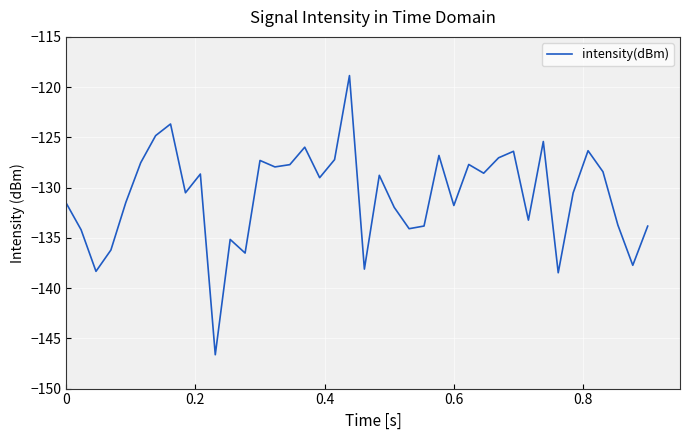

What is the minimum value shown in the chart?

-146.6